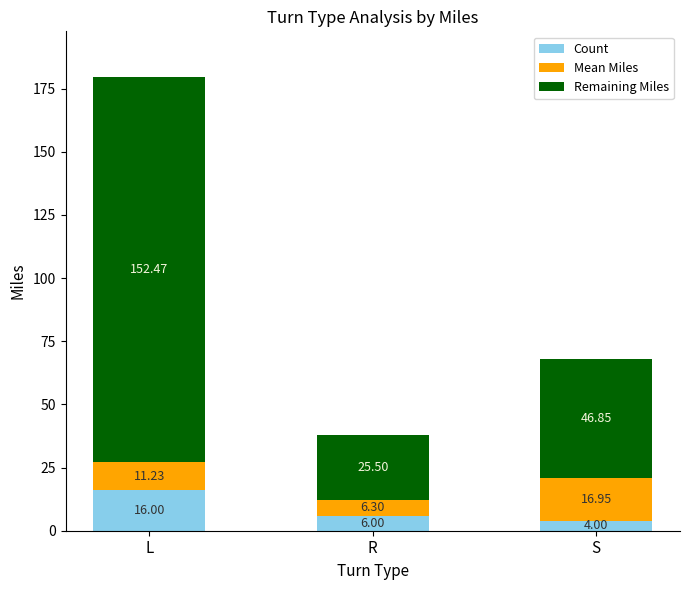

How many bars are there in total?

3